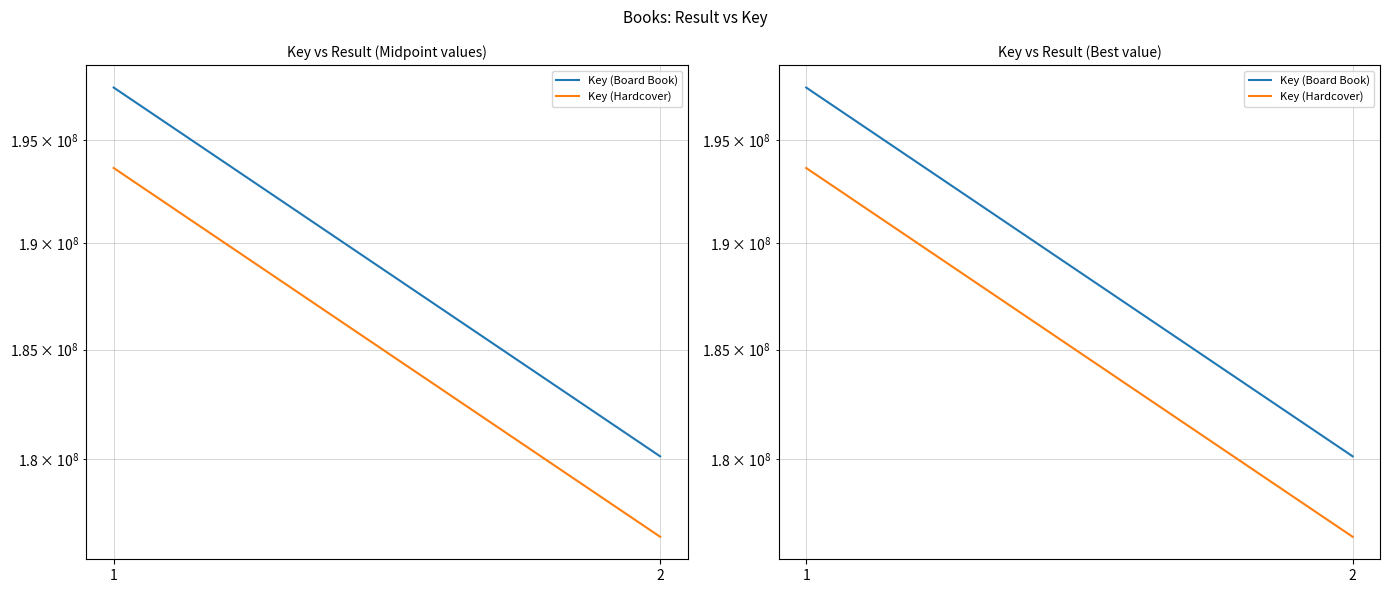

Which series has the largest total across all categories?

Key (Board Book)